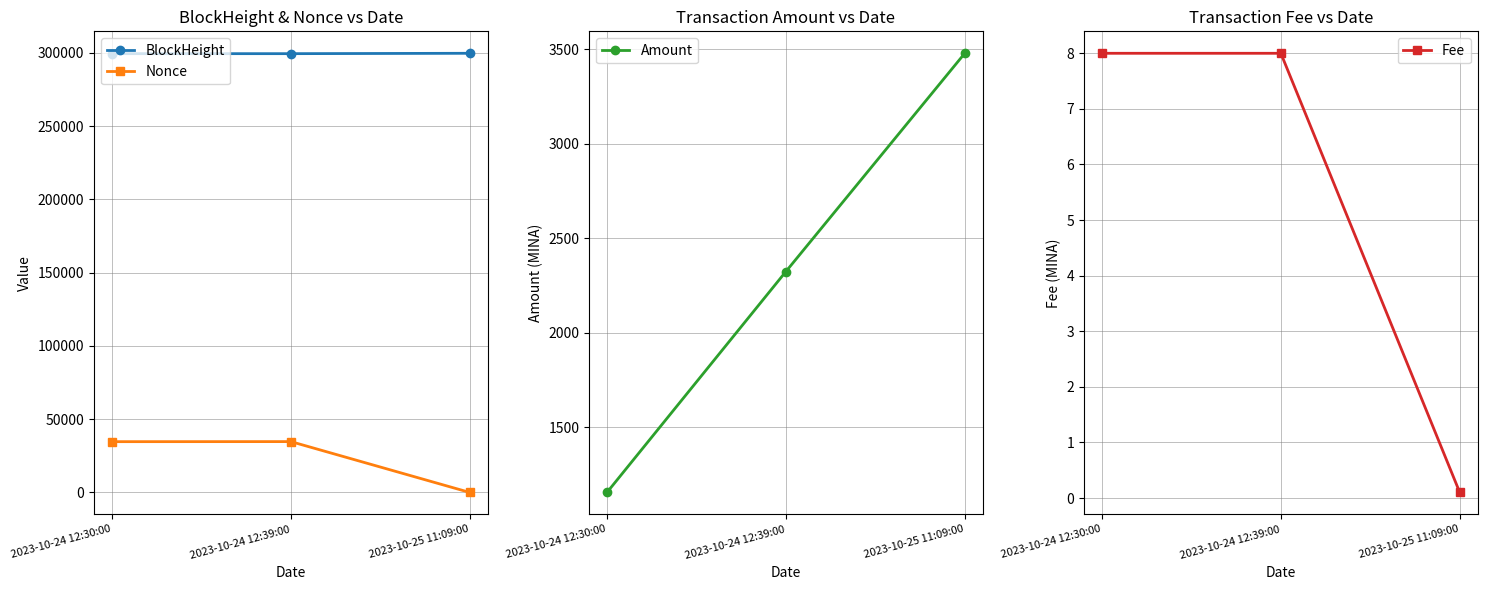

What is the sum of all Fee values?

16.1